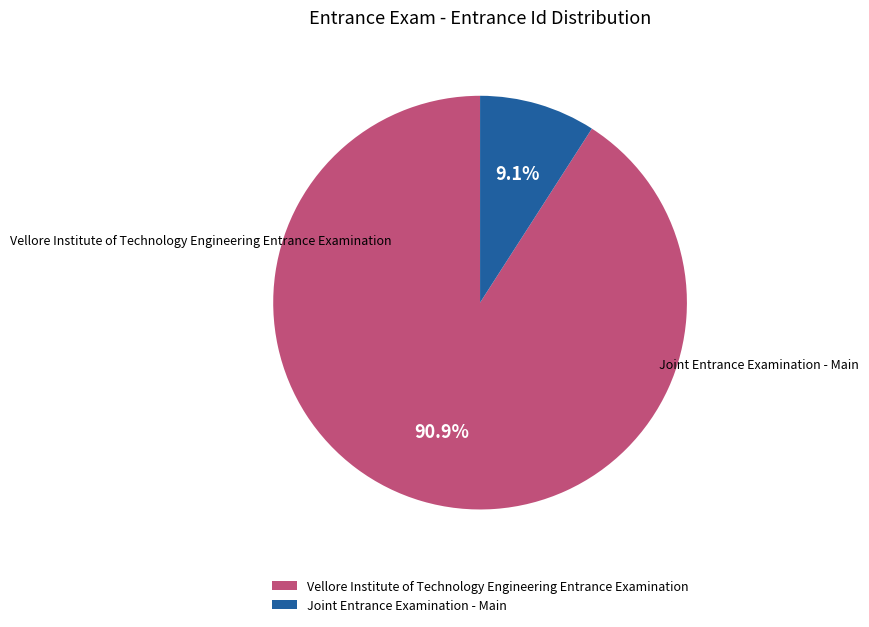

What percentage is the Vellore Institute of Technology Engineering Entrance Examination slice, to the nearest percent?

91%